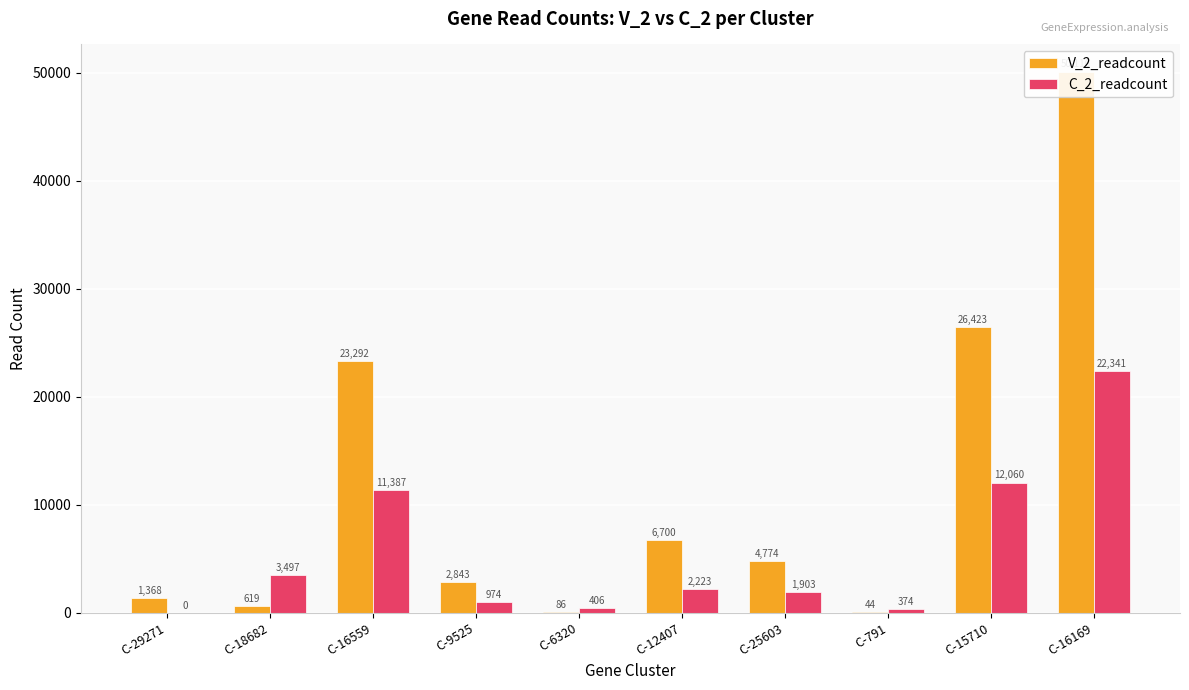

What is the difference between the V_2_readcount values at C-15710 and C-16169?

23692.5